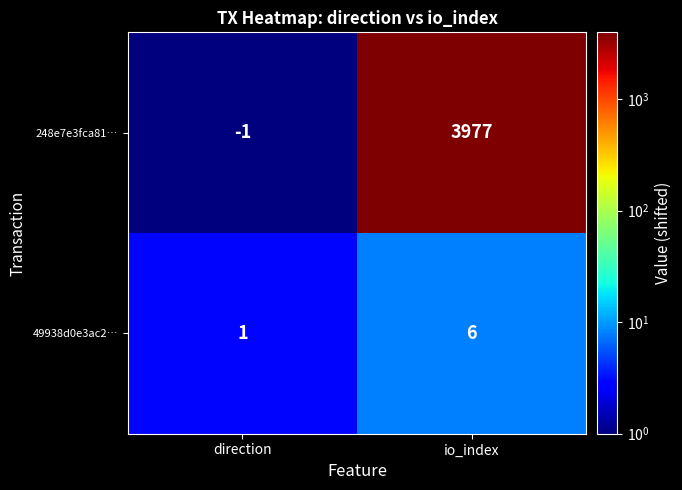

What value does the 49938d0e3ac2… series have at io_index?

6